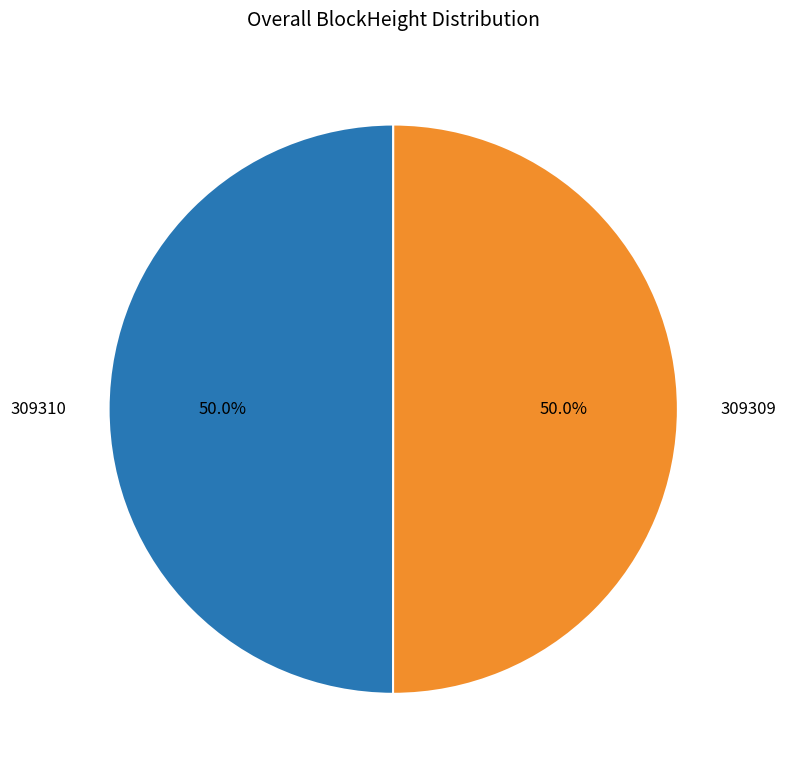

What is the total percentage of 309310 and 309309?

100.0%